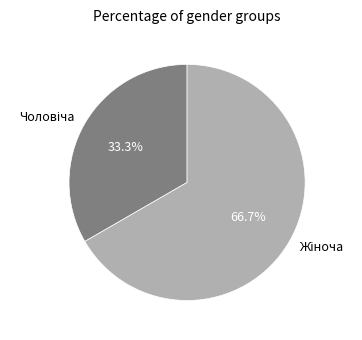

Does any single category account for the majority?

Yes